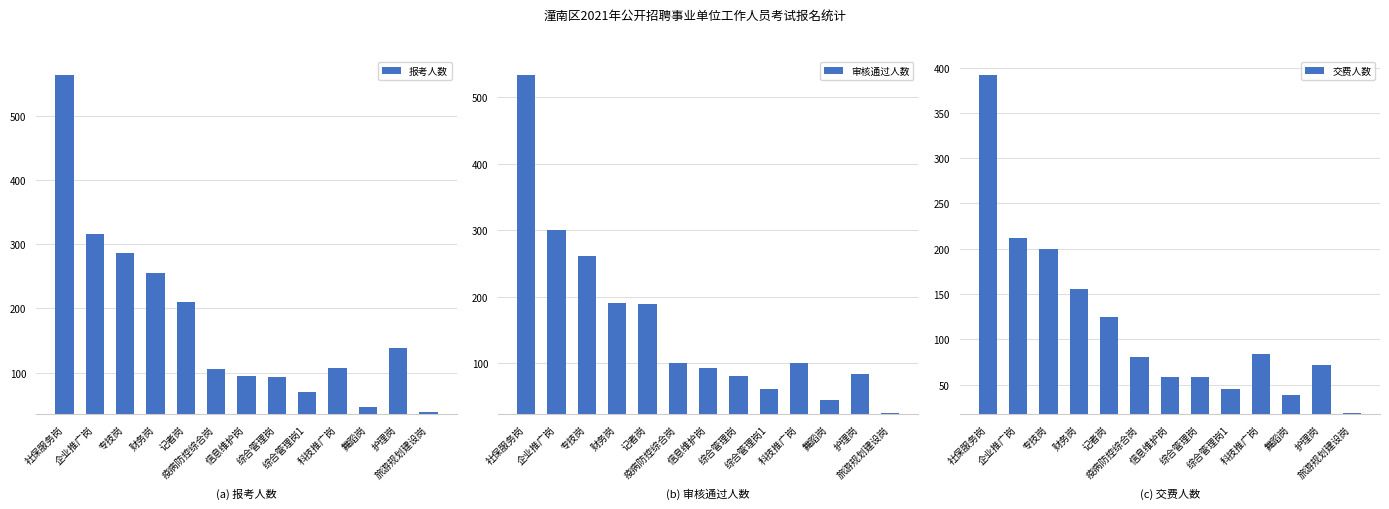

Is it true that 审核通过人数 equals 83 at 护理岗?

True